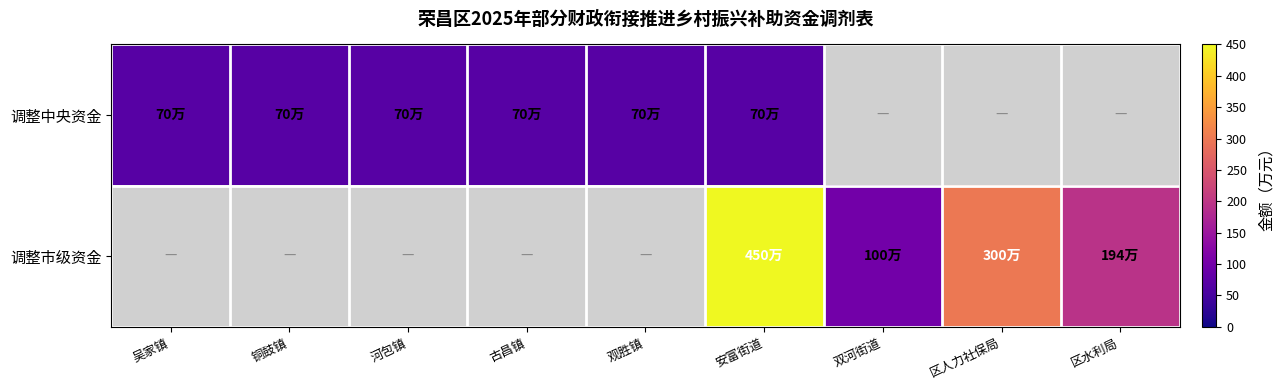

What is the approximate value of 调整中央资金 at 古昌镇?

70.0